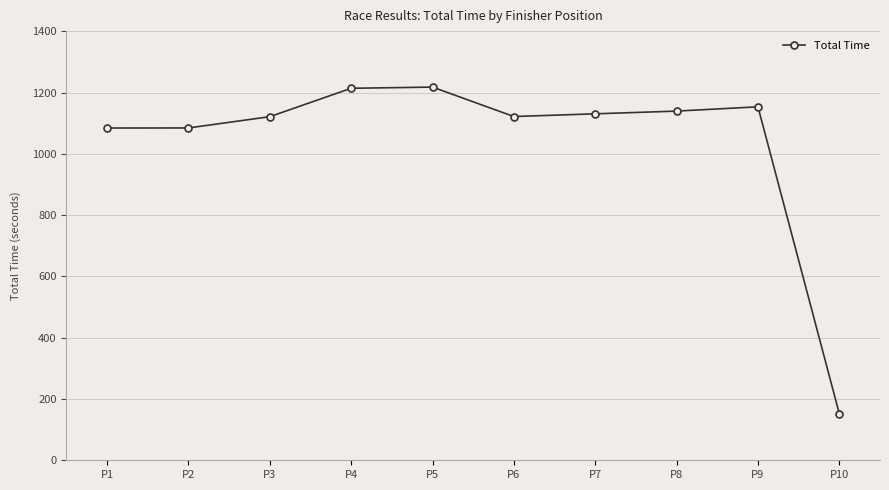

At which category does the chart reach its minimum across all series?

P10